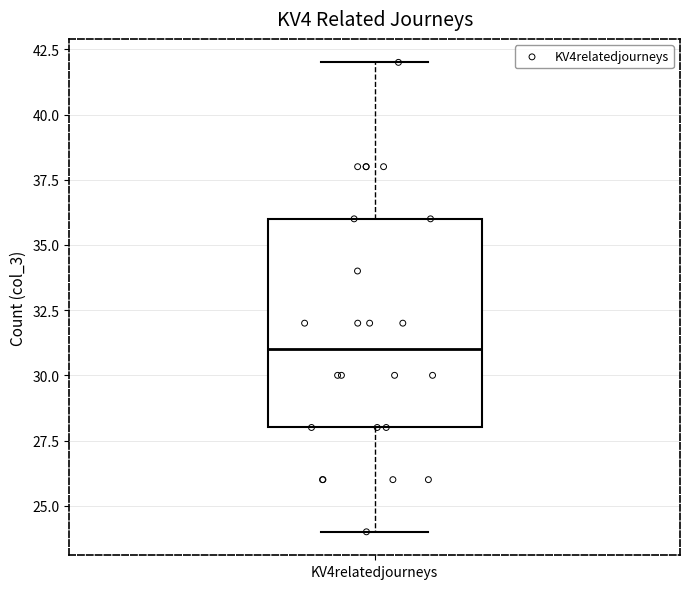

Transcribe this box plot: give where the median line is, the range the box spans, and where the two whiskers end, as read against the y-axis. The values are not printed on the chart, so give them approximately, as read against the axis.

median 31, box 28 to 36, whiskers 24 to 42